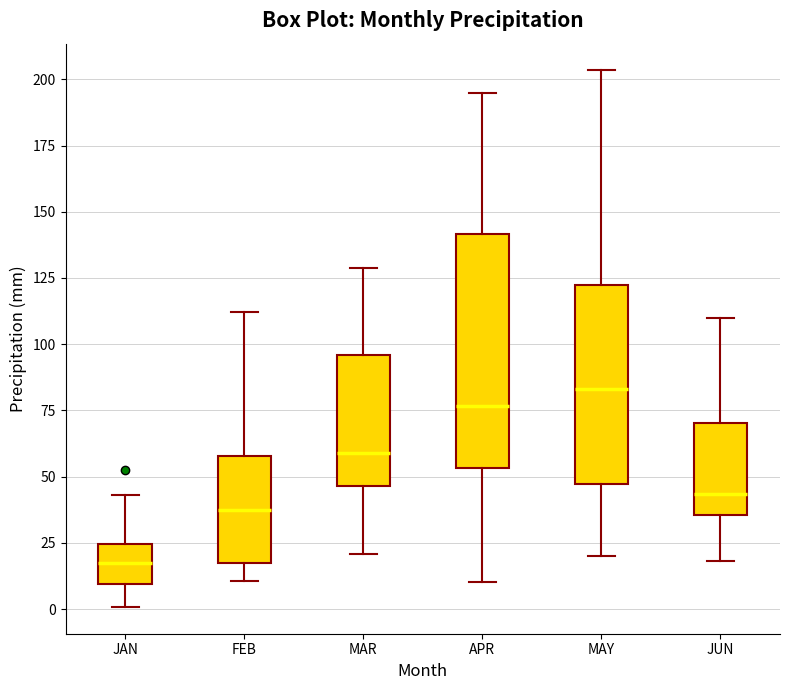

Comparing the boxes themselves (not the whiskers), which one is the tallest?

APR